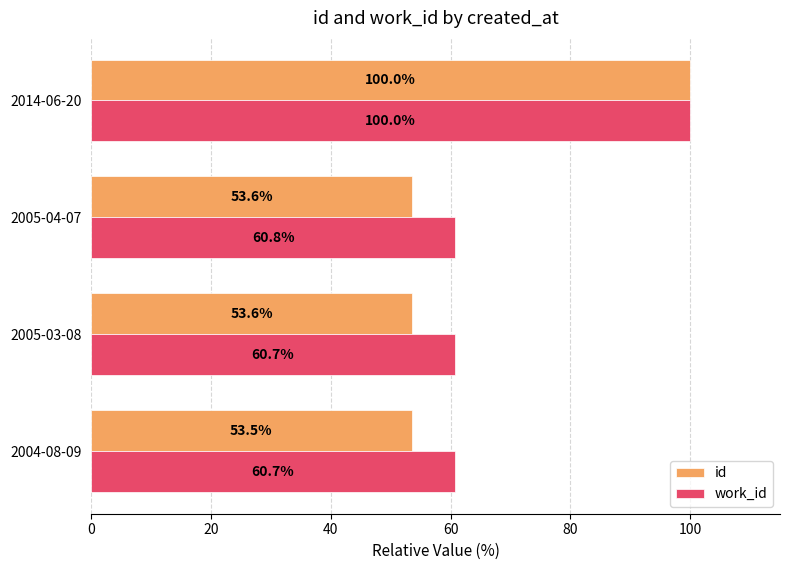

At 2005-03-08, list the series in order from largest to smallest.

work_id, id